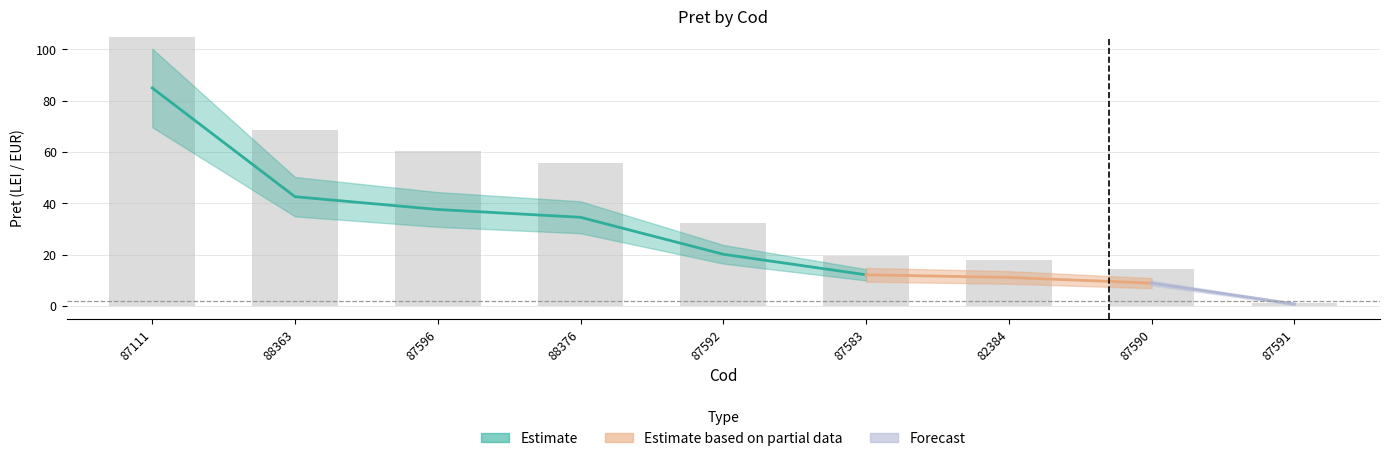

The chart shows a value of 24.1 at 82384. True or false?

False